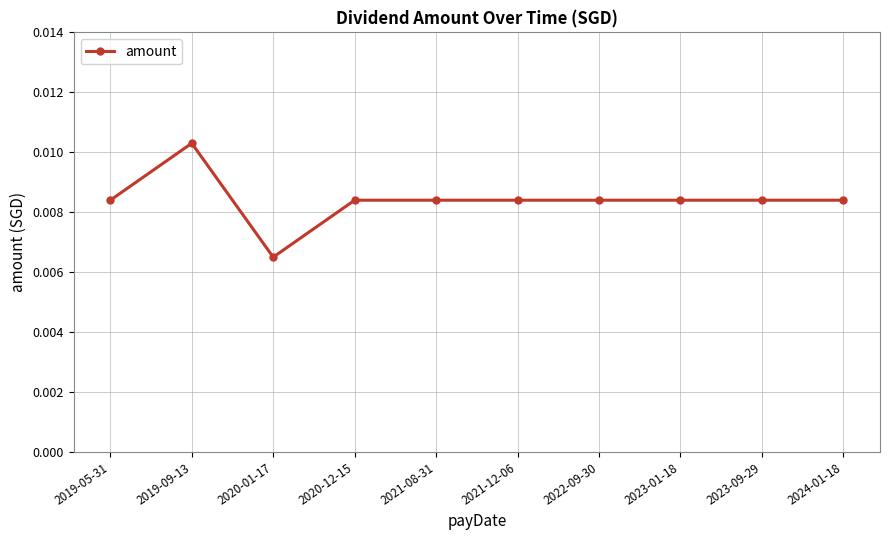

At which category does the data reach its first local valley?

2020-01-17